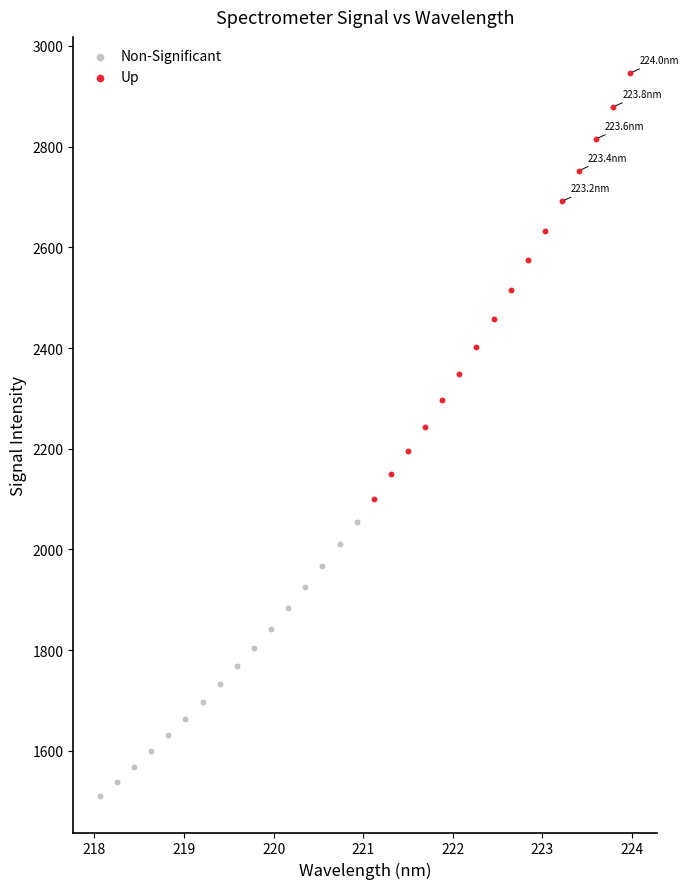

What are all the series names shown in the legend?

Non-Significant, Up